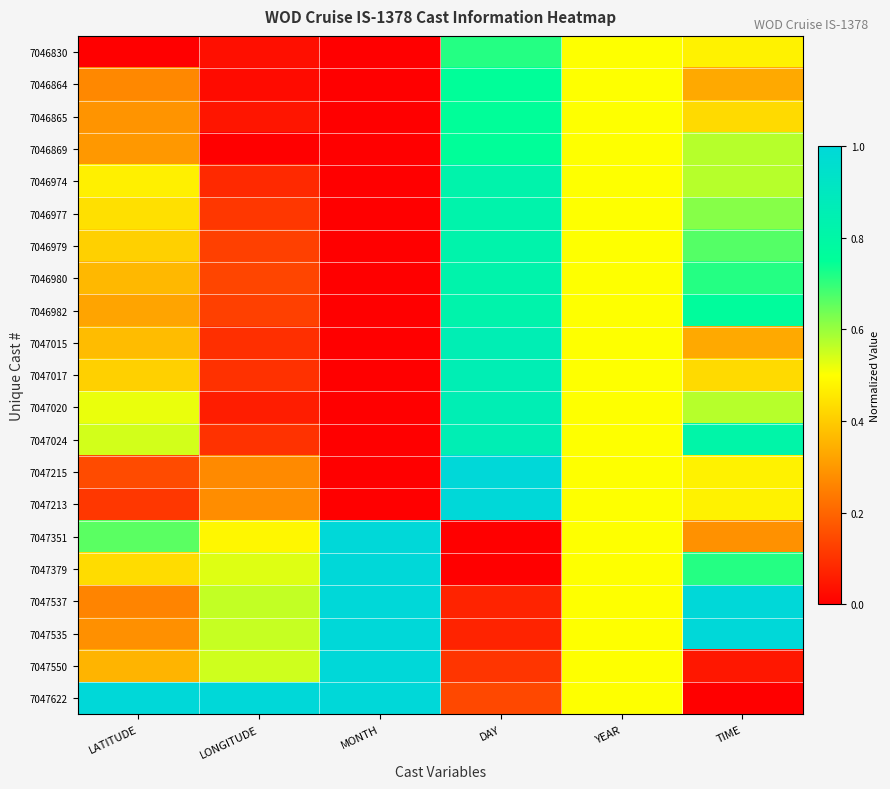

Reading left to right, list all the values displayed in this chart.

7046830: LATITUDE=0.0	LONGITUDE=0.0	MONTH=0.0	DAY=0.7	YEAR=0.5	TIME=0.5
7046864: LATITUDE=0.3	LONGITUDE=0.0	MONTH=0.0	DAY=0.8	YEAR=0.5	TIME=0.3
7046865: LATITUDE=0.3	LONGITUDE=0.0	MONTH=0.0	DAY=0.8	YEAR=0.5	TIME=0.4
7046869: LATITUDE=0.3	LONGITUDE=0.0	MONTH=0.0	DAY=0.8	YEAR=0.5	TIME=0.6
7046974: LATITUDE=0.5	LONGITUDE=0.1	MONTH=0.0	DAY=0.8	YEAR=0.5	TIME=0.6
7046977: LATITUDE=0.4	LONGITUDE=0.1	MONTH=0.0	DAY=0.8	YEAR=0.5	TIME=0.6
7046979: LATITUDE=0.4	LONGITUDE=0.1	MONTH=0.0	DAY=0.8	YEAR=0.5	TIME=0.7
7046980: LATITUDE=0.4	LONGITUDE=0.1	MONTH=0.0	DAY=0.8	YEAR=0.5	TIME=0.7
7046982: LATITUDE=0.3	LONGITUDE=0.1	MONTH=0.0	DAY=0.8	YEAR=0.5	TIME=0.8
7047015: LATITUDE=0.4	LONGITUDE=0.1	MONTH=0.0	DAY=0.9	YEAR=0.5	TIME=0.3
7047017: LATITUDE=0.4	LONGITUDE=0.1	MONTH=0.0	DAY=0.9	YEAR=0.5	TIME=0.4
7047020: LATITUDE=0.5	LONGITUDE=0.1	MONTH=0.0	DAY=0.9	YEAR=0.5	TIME=0.6
7047024: LATITUDE=0.5	LONGITUDE=0.1	MONTH=0.0	DAY=0.9	YEAR=0.5	TIME=0.8
7047215: LATITUDE=0.1	LONGITUDE=0.3	MONTH=0.0	DAY=1.0	YEAR=0.5	TIME=0.5
7047213: LATITUDE=0.1	LONGITUDE=0.3	MONTH=0.0	DAY=1.0	YEAR=0.5	TIME=0.5
7047351: LATITUDE=0.7	LONGITUDE=0.5	MONTH=1.0	DAY=0.0	YEAR=0.5	TIME=0.3
7047379: LATITUDE=0.4	LONGITUDE=0.5	MONTH=1.0	DAY=0.0	YEAR=0.5	TIME=0.7
7047537: LATITUDE=0.3	LONGITUDE=0.6	MONTH=1.0	DAY=0.1	YEAR=0.5	TIME=1.0
7047535: LATITUDE=0.3	LONGITUDE=0.6	MONTH=1.0	DAY=0.1	YEAR=0.5	TIME=1.0
7047550: LATITUDE=0.4	LONGITUDE=0.5	MONTH=1.0	DAY=0.1	YEAR=0.5	TIME=0.0
7047622: LATITUDE=1.0	LONGITUDE=1.0	MONTH=1.0	DAY=0.1	YEAR=0.5	TIME=0.0